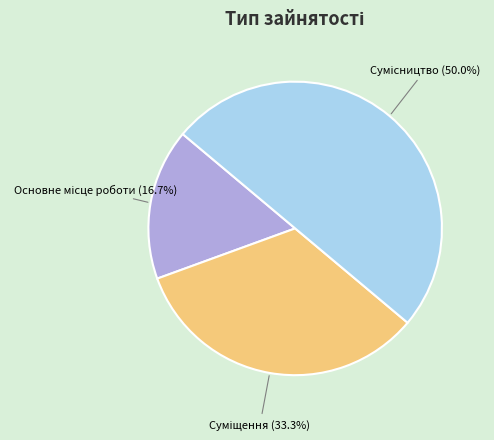

Which has a higher value, Основне місце роботи or Сумісництво?

Сумісництво